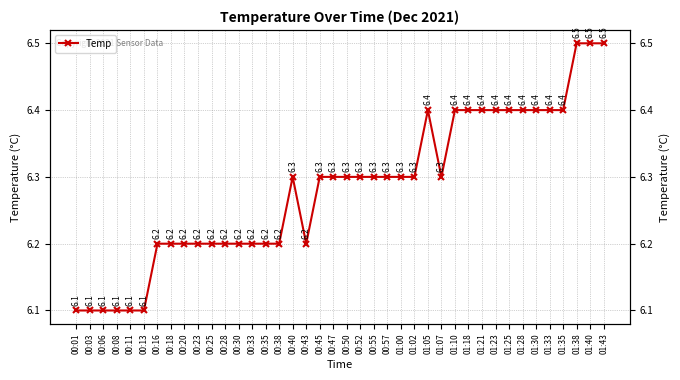

Where is the first local minimum?

00:43